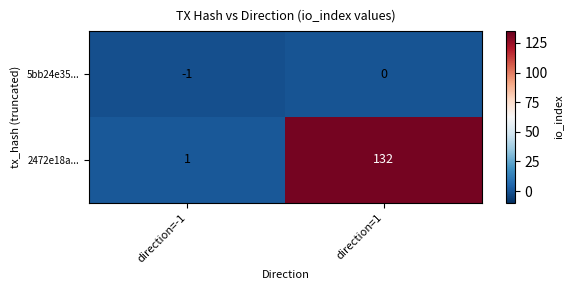

At which category is the sum across all series the highest?

direction=1